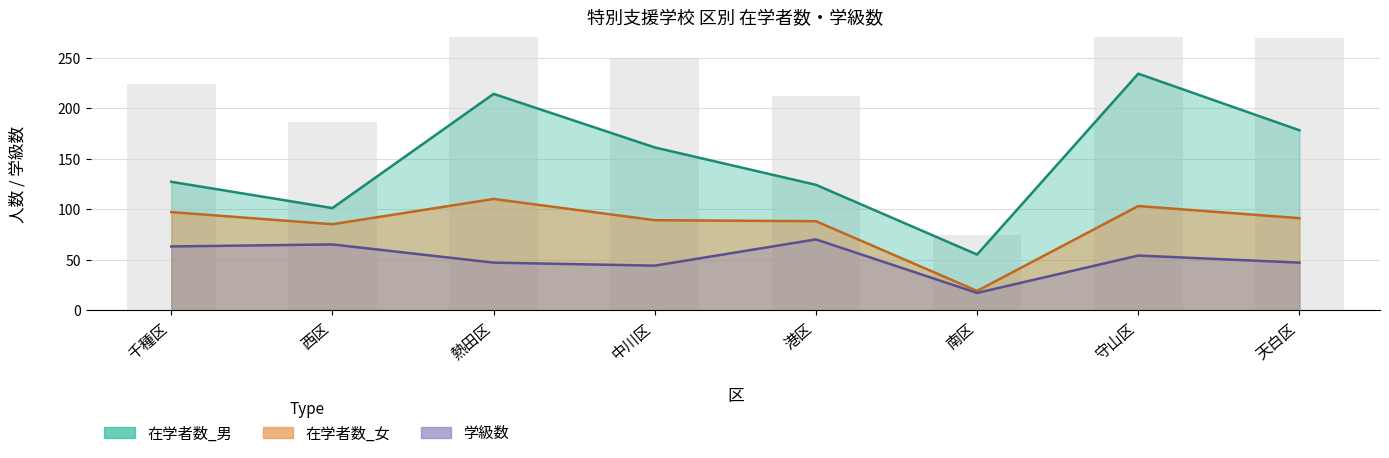

What position from the left is 南区?

6